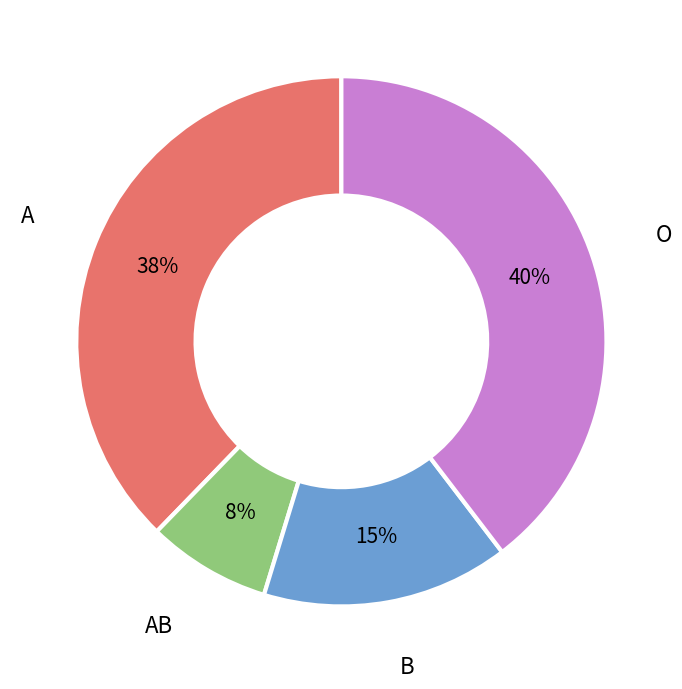

To the nearest percent, what is the difference between the A and B slice percentages?

23%